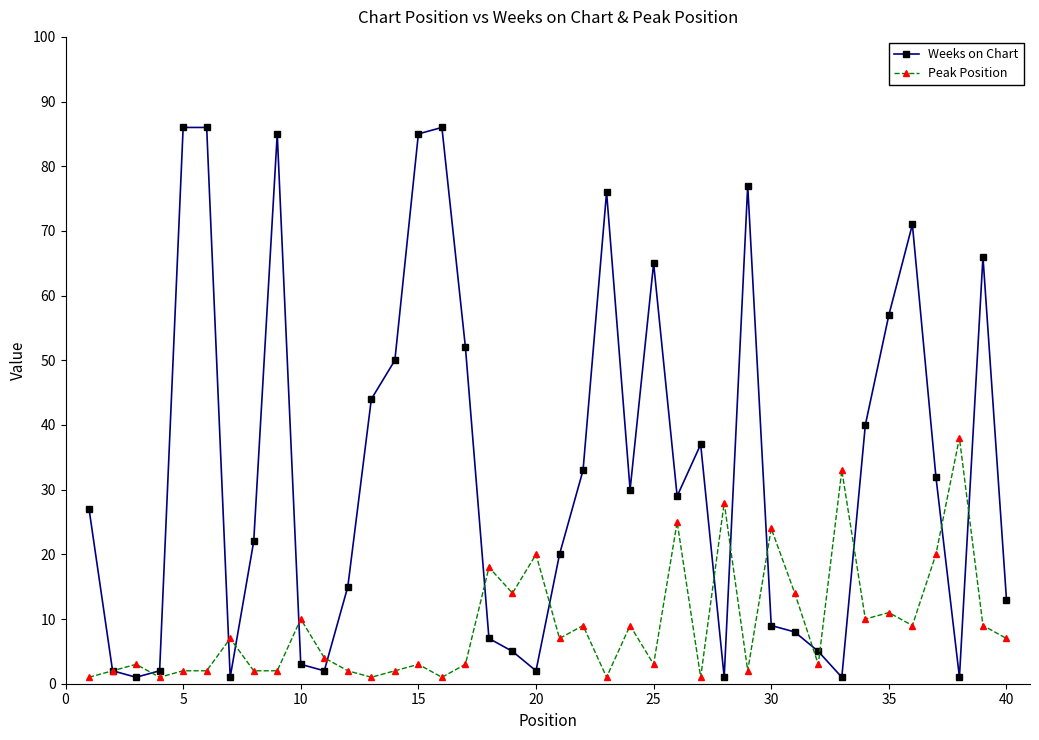

What is the highest value of the Peak Position series?

38